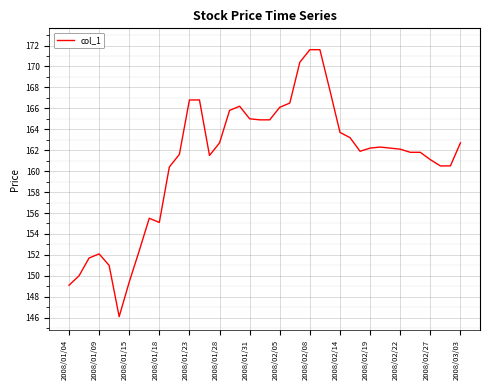

What is the average value?

161.0